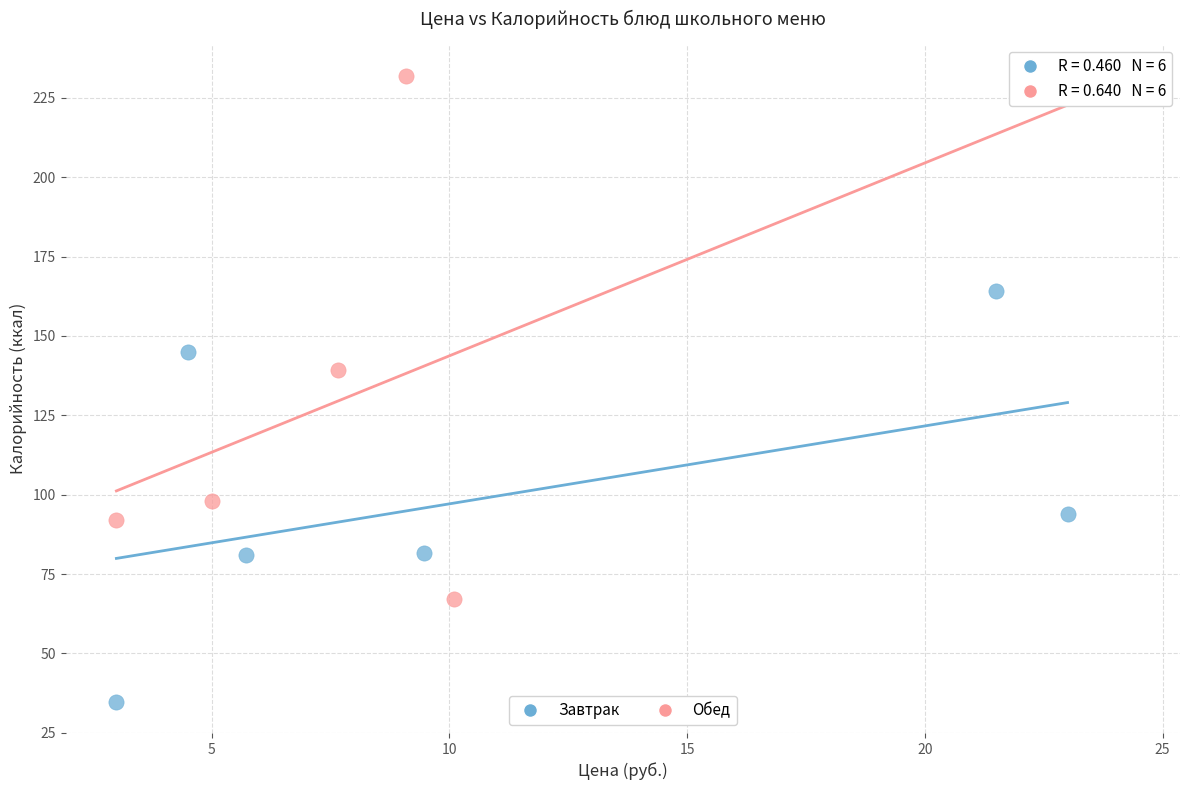

What are all the series names shown in the legend?

Завтрак, Обед